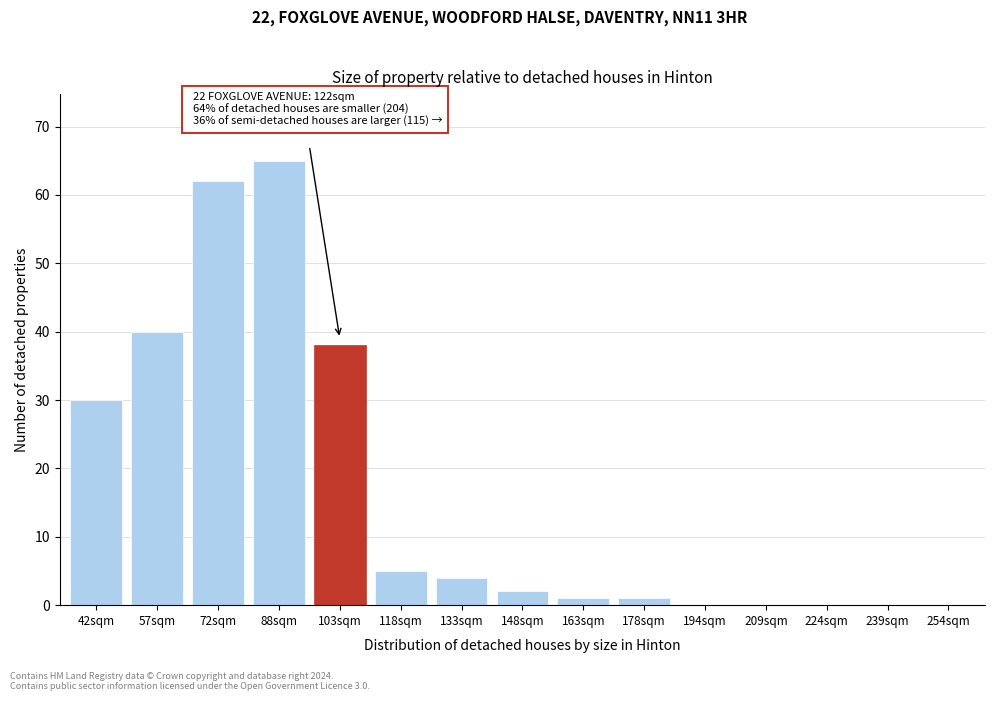

Reading right to left, transcribe all the data shown in this chart.

254sqm=0	239sqm=0	224sqm=0	209sqm=0	194sqm=0	178sqm=1	163sqm=1	148sqm=2	133sqm=4	118sqm=5	103sqm=38	88sqm=65	72sqm=62	57sqm=40	42sqm=30